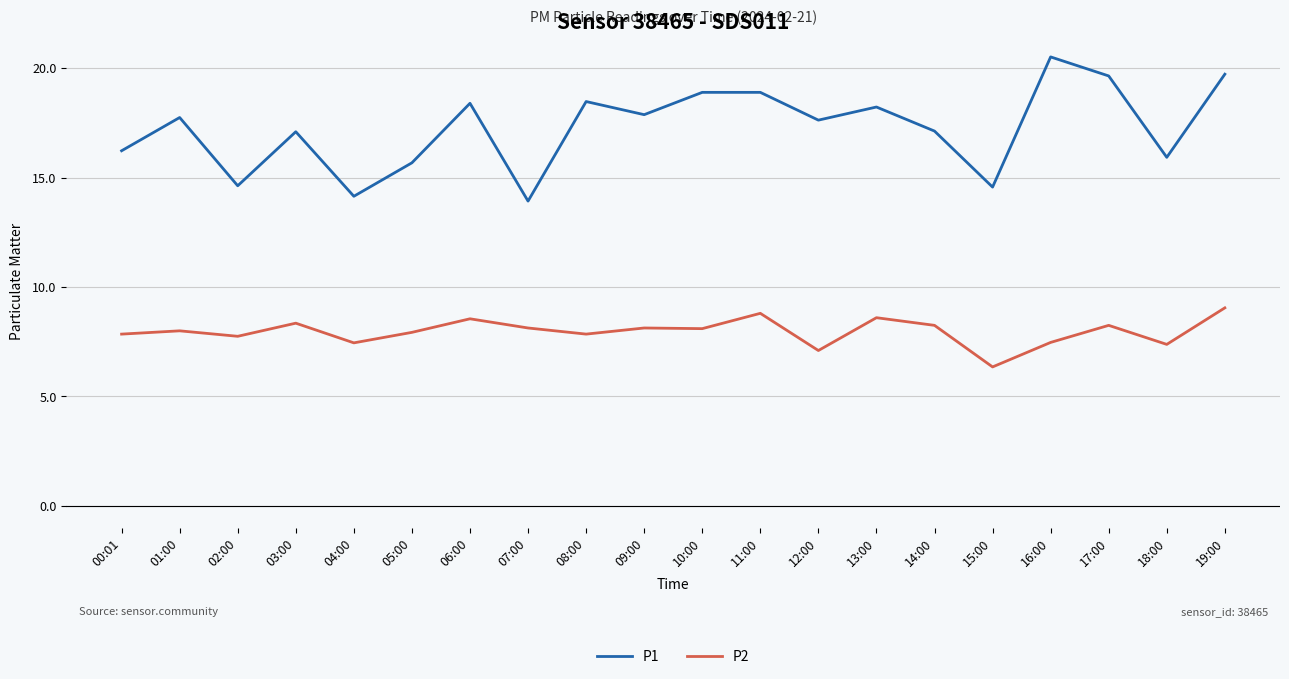

What is the sum of all P2 values?

159.3